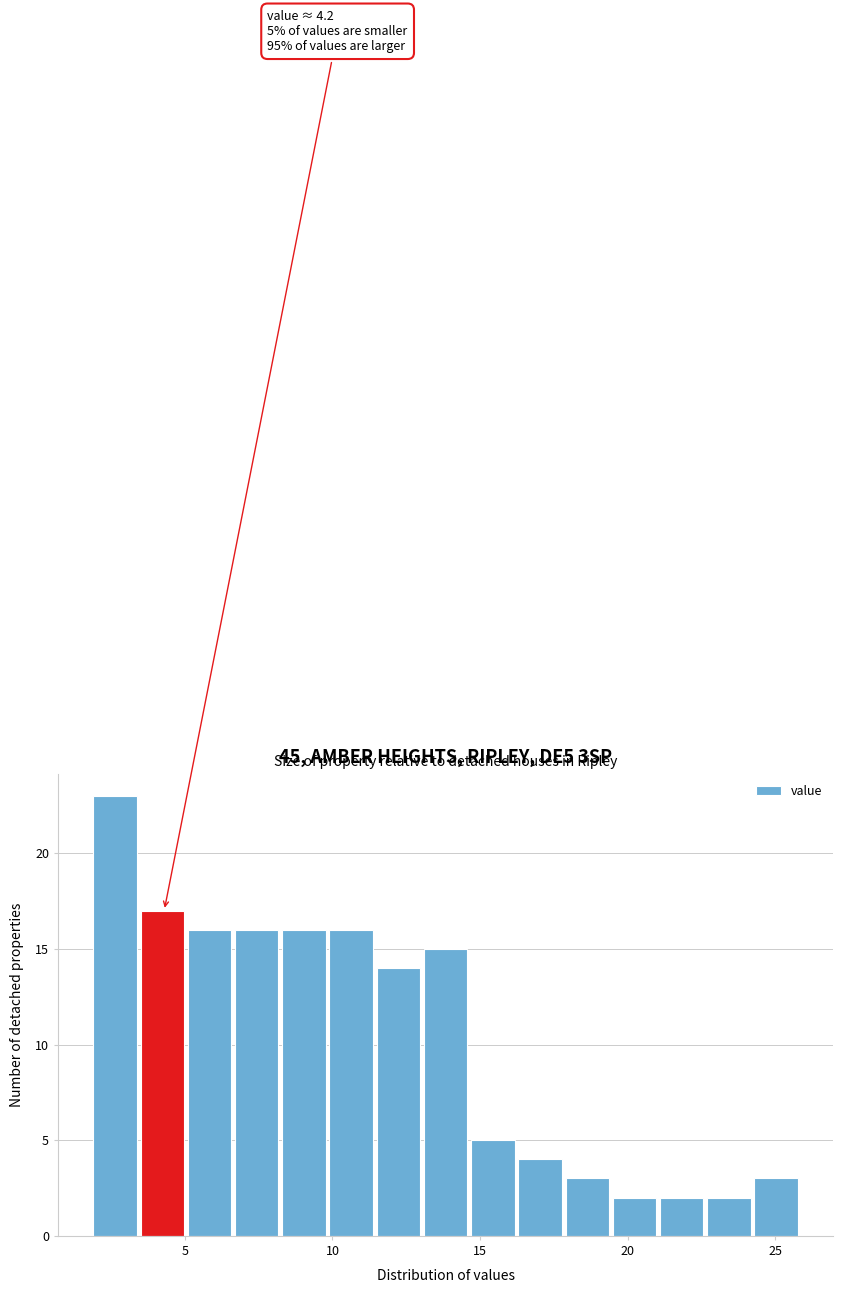

Read against the x-axis, roughly where is the centre of the tallest bar?

2.5